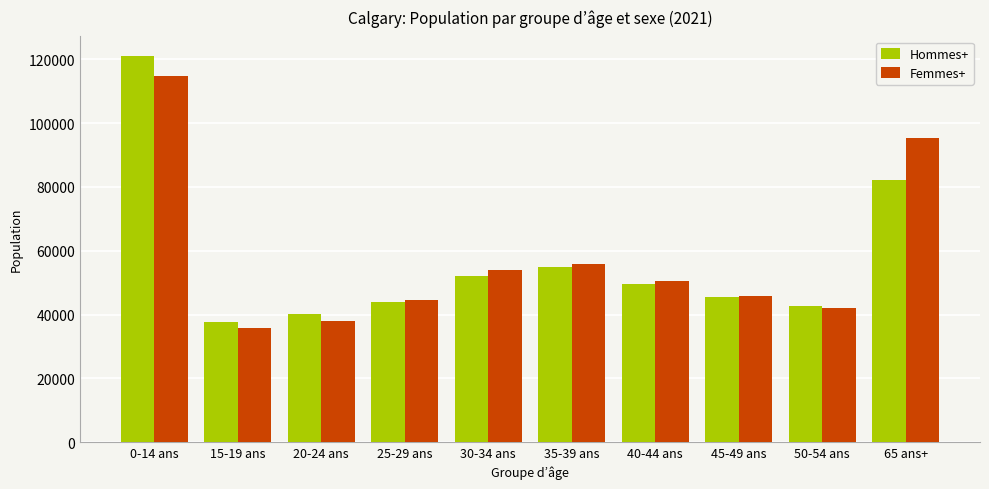

What are all the series names shown in the legend?

Hommes+, Femmes+